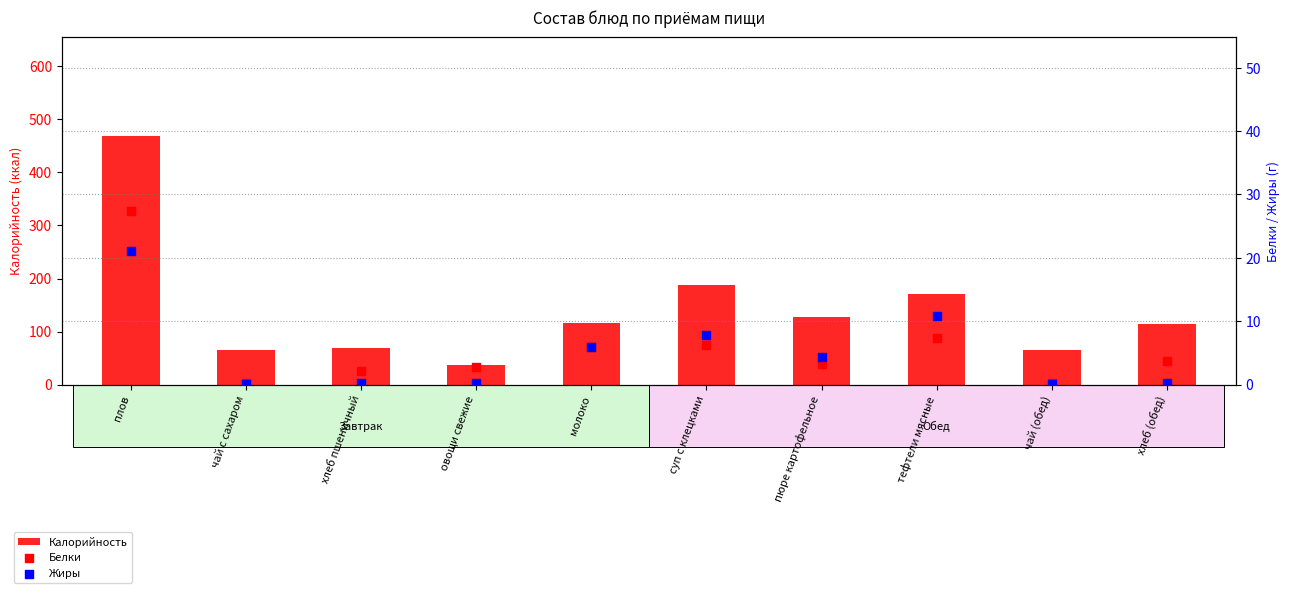

Is the value of Жиры at пюре картофельное greater than the value of Белки at пюре картофельное?

Yes